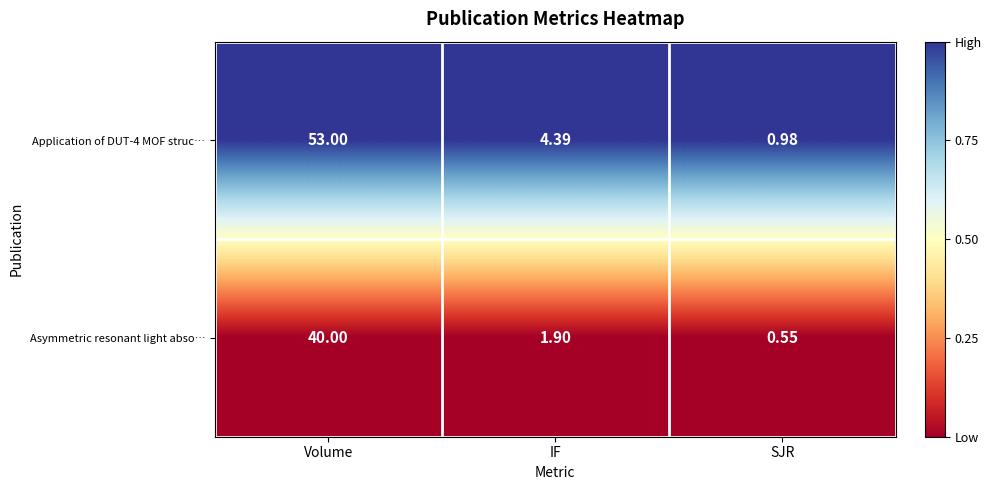

At which label does Application of DUT-4 MOF struc… first exceed 4?

Volume